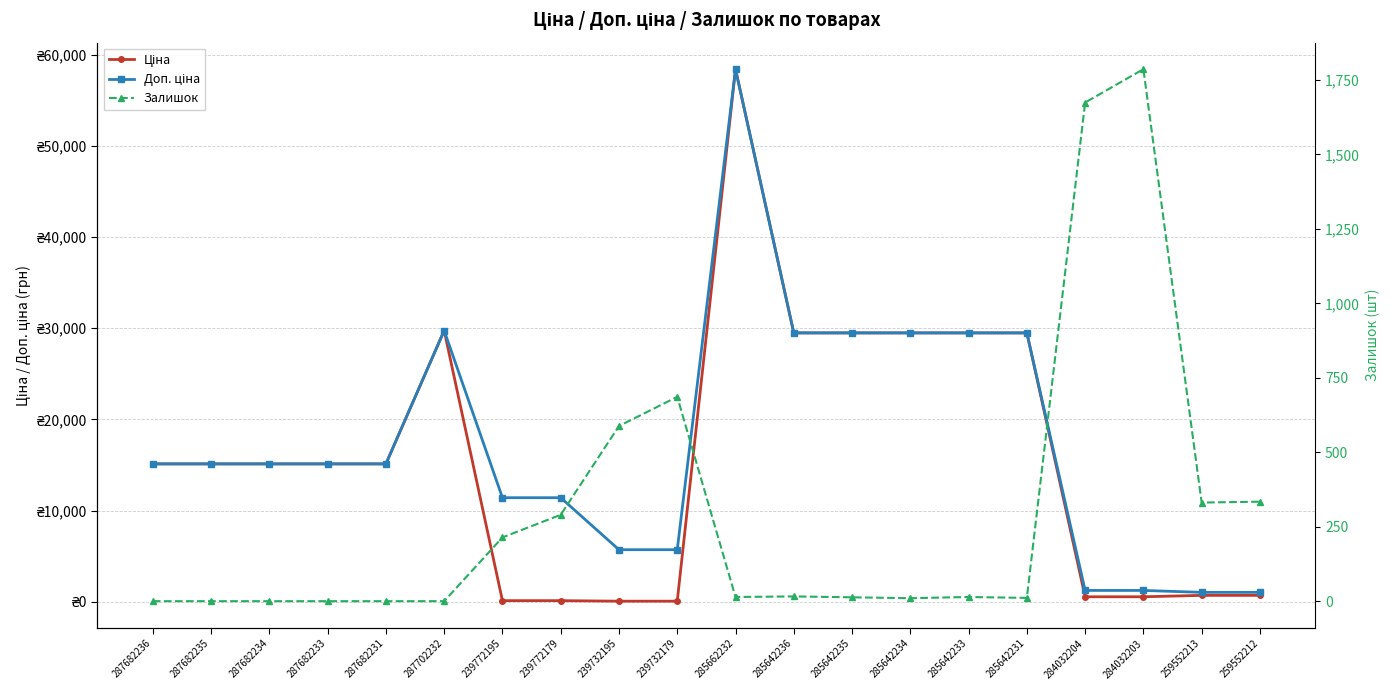

Rank the categories by Залишок value from lowest to highest.

287682236, 287682235, 287682234, 287682233, 287682231, 287702232, 285642234, 285642231, 285642235, 285662232, 285642233, 285642236, 239772195, 239772179, 259552213, 259552212, 239732195, 239732179, 284032204, 284032203